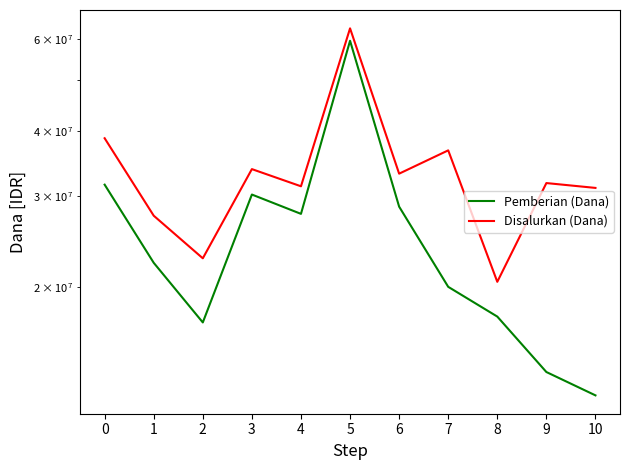

How many values in the Disalurkan (Dana) series are below 31725000?

5